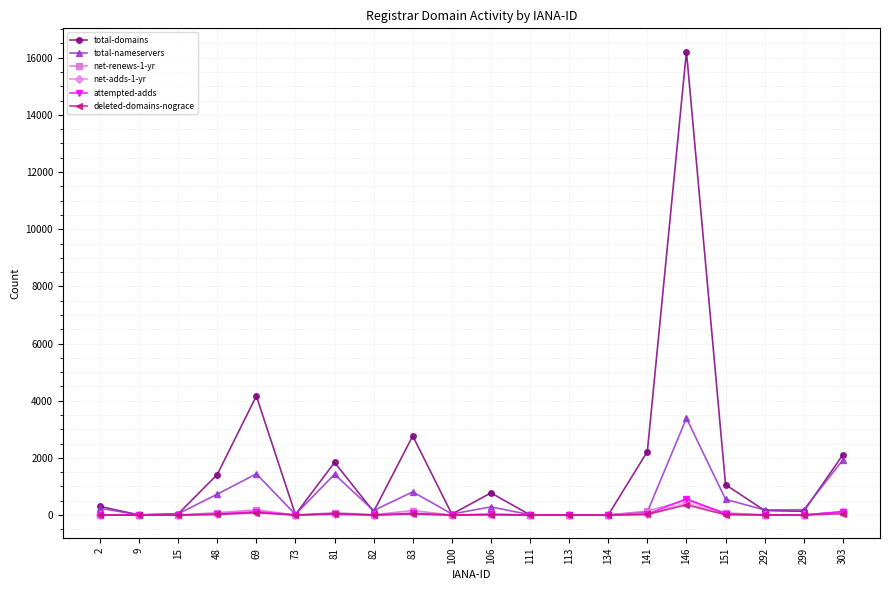

Between 100 and 141, which series saw the biggest shift?

total-domains